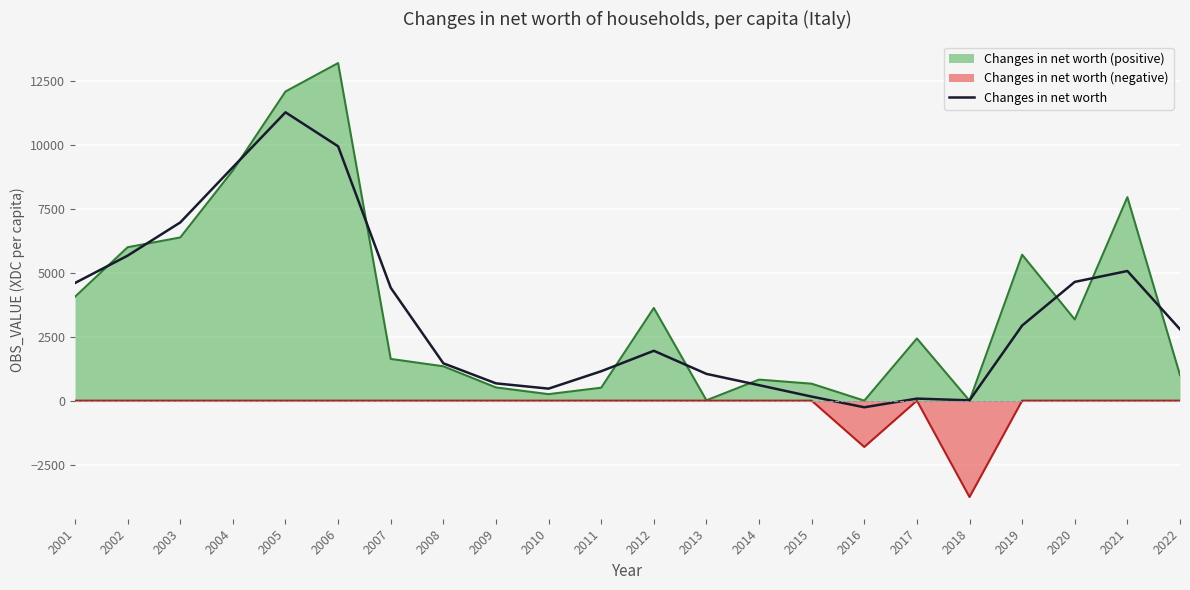

What is the approximate value at 2008?

1460.3